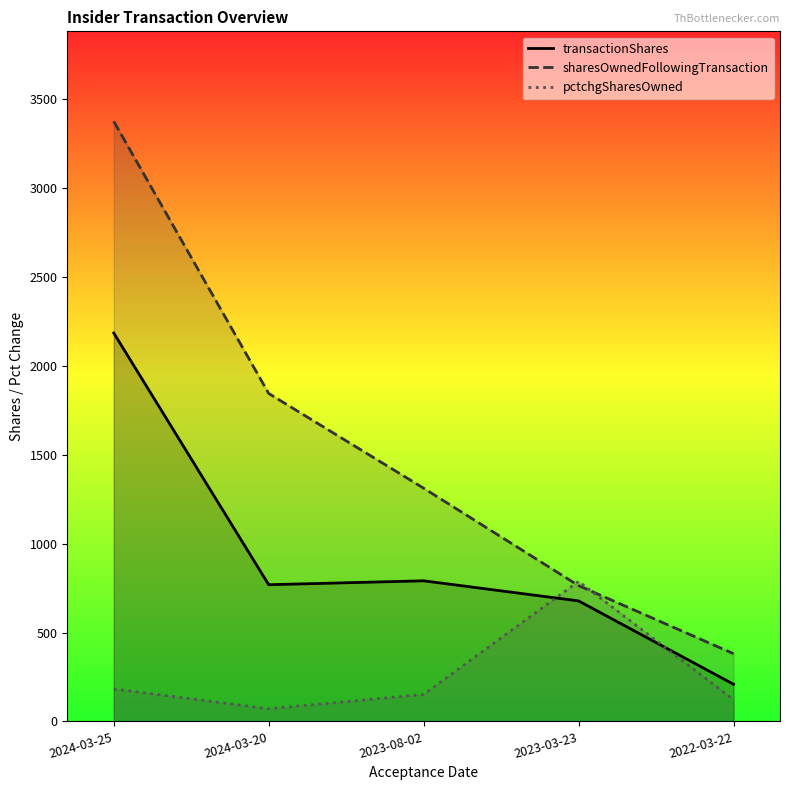

Rank the series by their average value, from highest to lowest.

sharesOwnedFollowingTransaction, transactionShares, pctchgSharesOwned